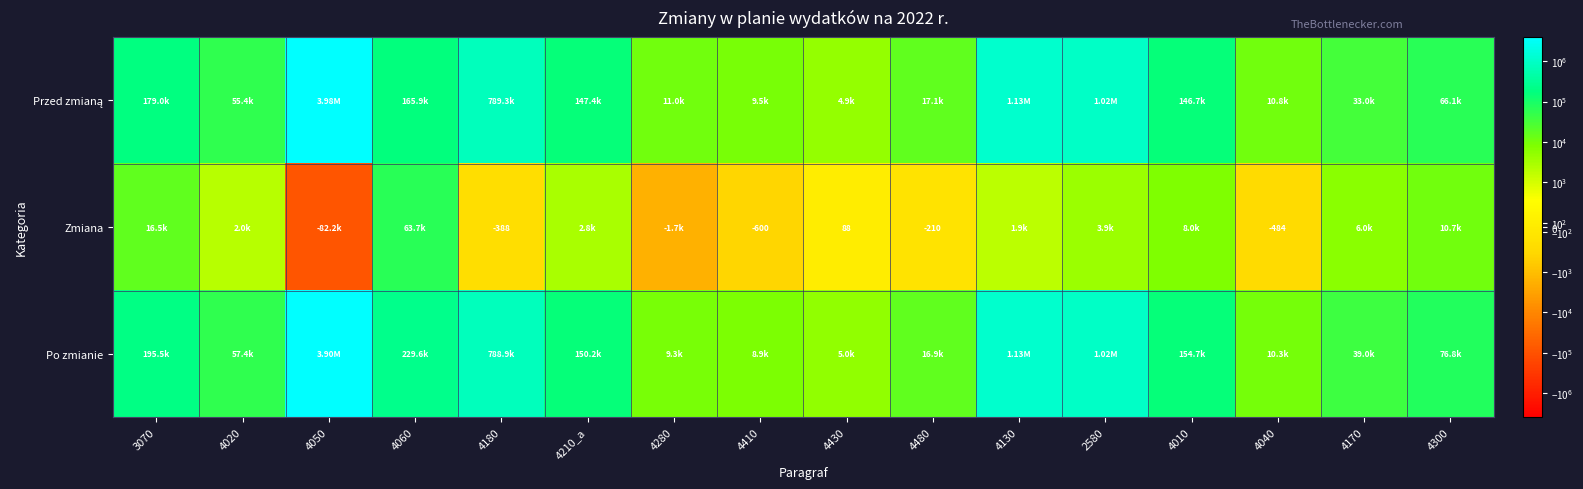

Rank the series by their maximum value, from highest to lowest.

Przed zmianą, Po zmianie, Zmiana